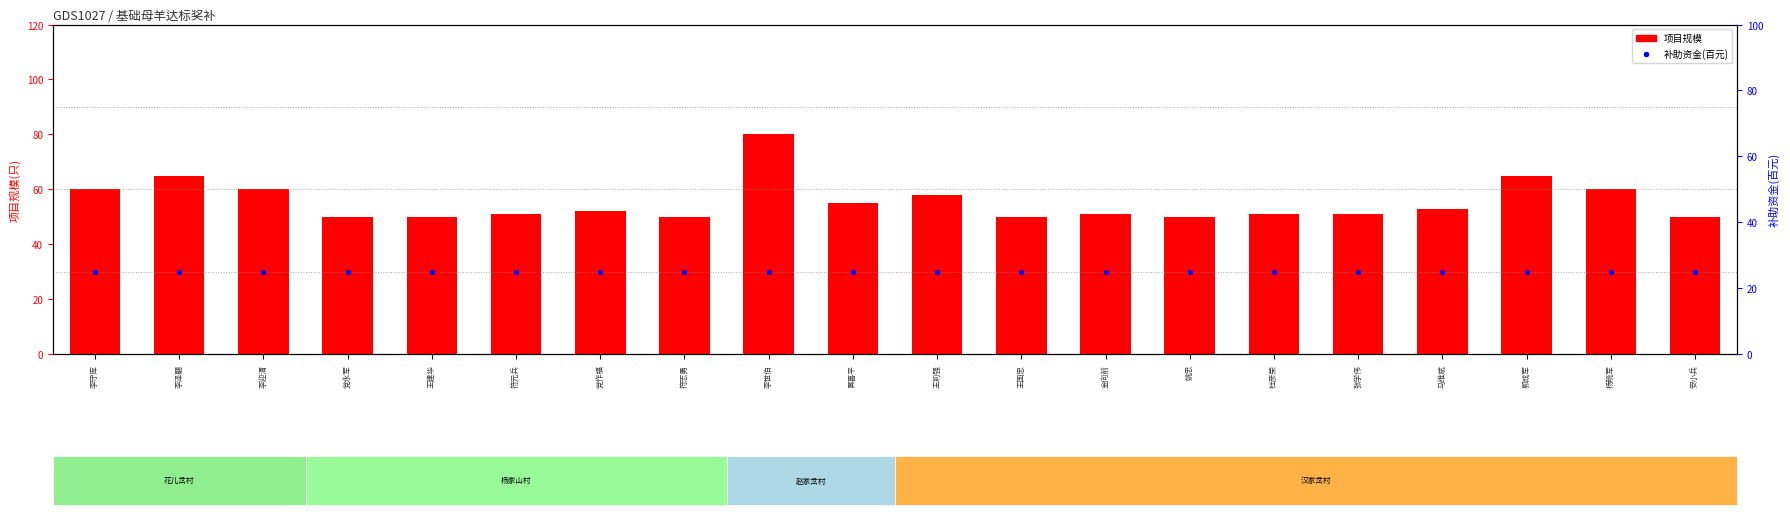

At which category is the sum across all series the highest?

李世伯